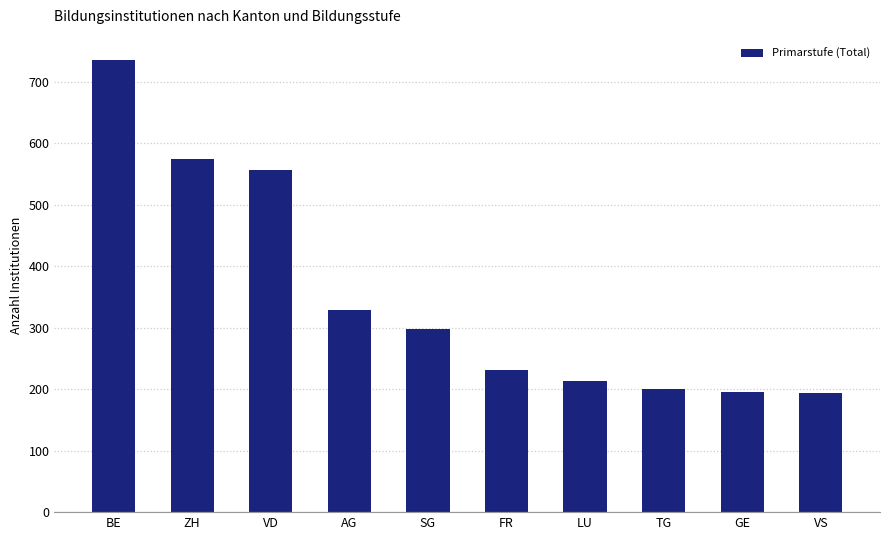

Is it true that the value at FR is 341?

False